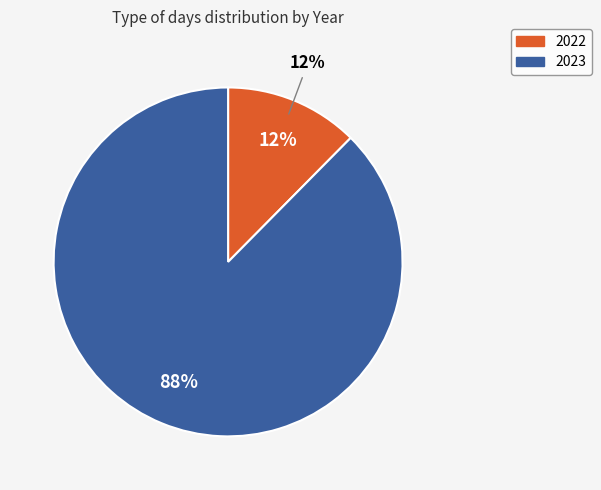

How much of the chart is everything except 2022?

87.6%